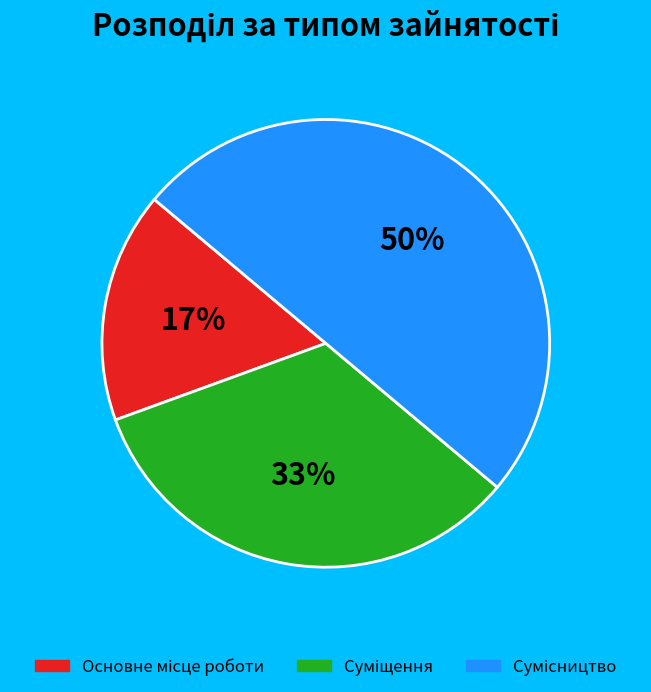

To the nearest percent, what is the average slice percentage?

33%